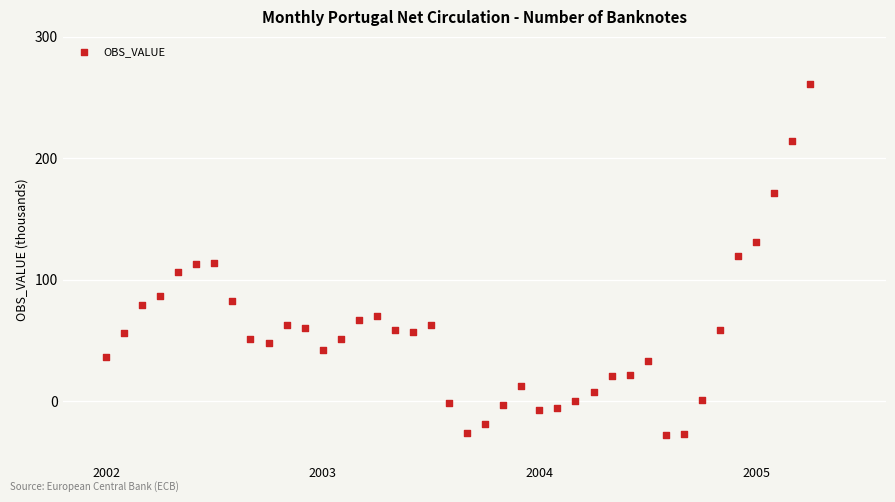

What is the range of Y values (max minus min)?

288.4